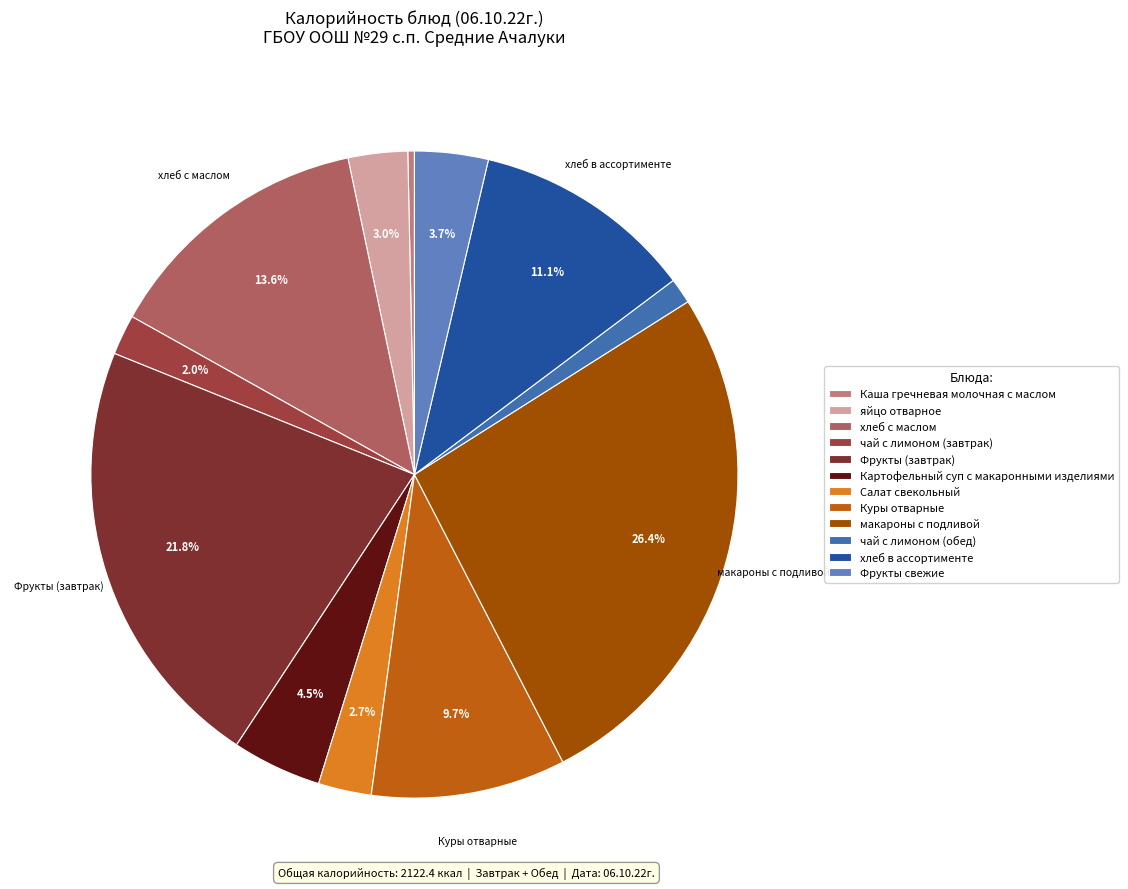

How many slices are in this pie chart?

12